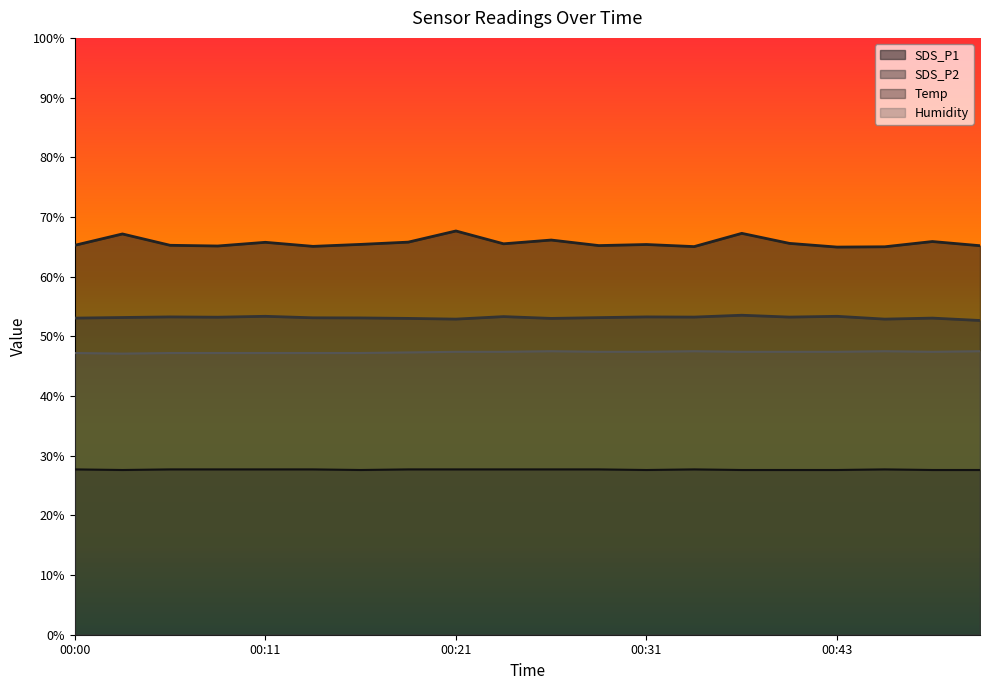

The SDS_P1 series shows 65.0 at 00:46. True or false?

True